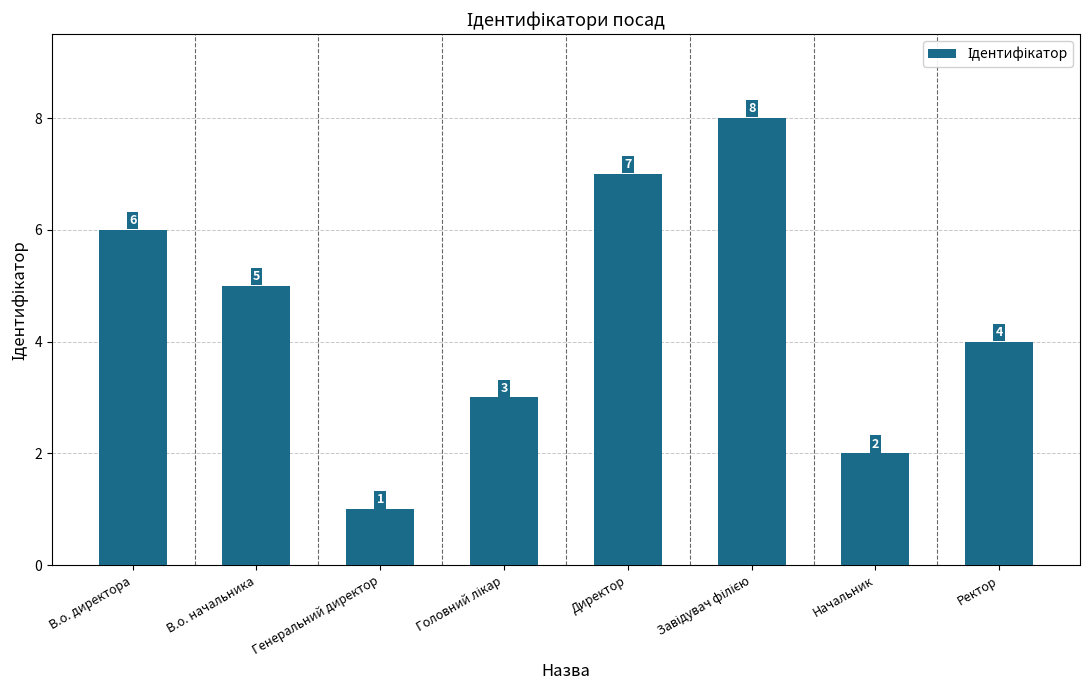

Where is the data nearest to the value 4?

Ректор